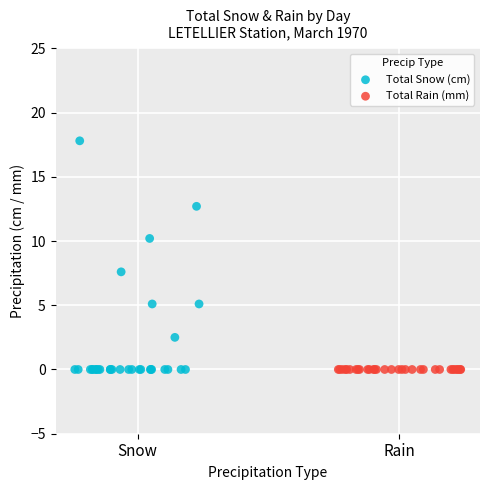

Which series contains the highest Y value?

Total Snow (cm)